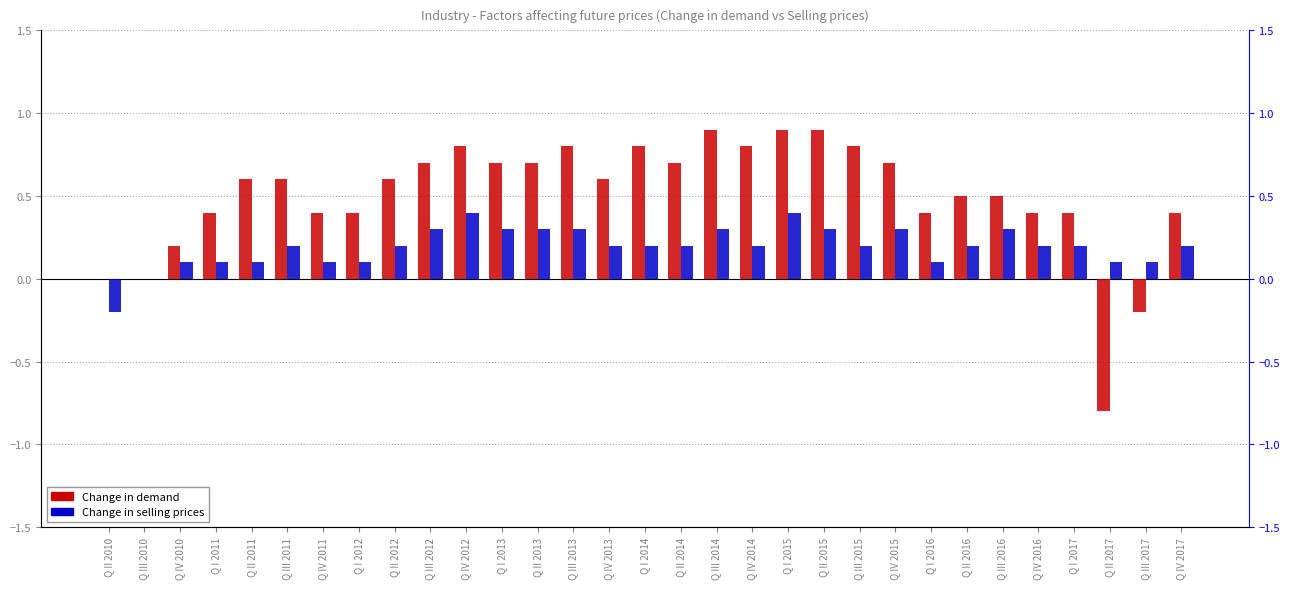

Is it true that Change in selling prices equals 0.2 at Q I 2014?

True